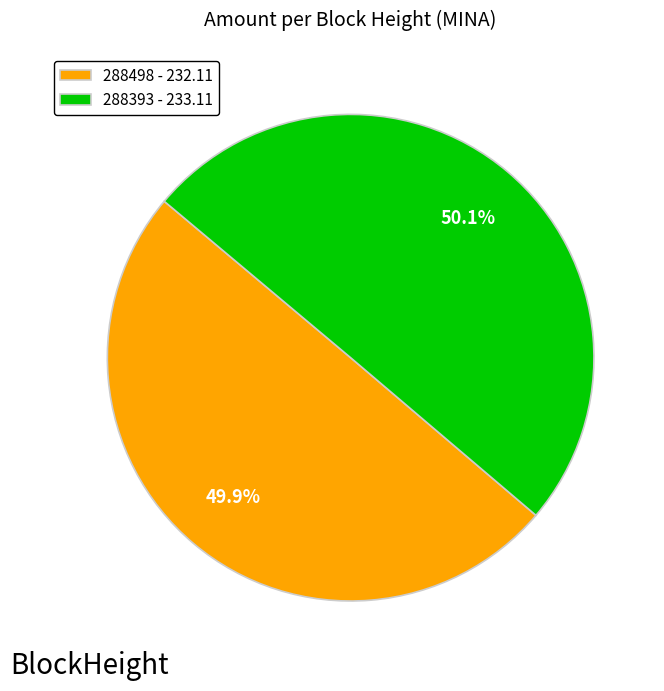

Approximately how many times larger is the value at 288393 - 233.11 compared to 288498 - 232.11?

1.0